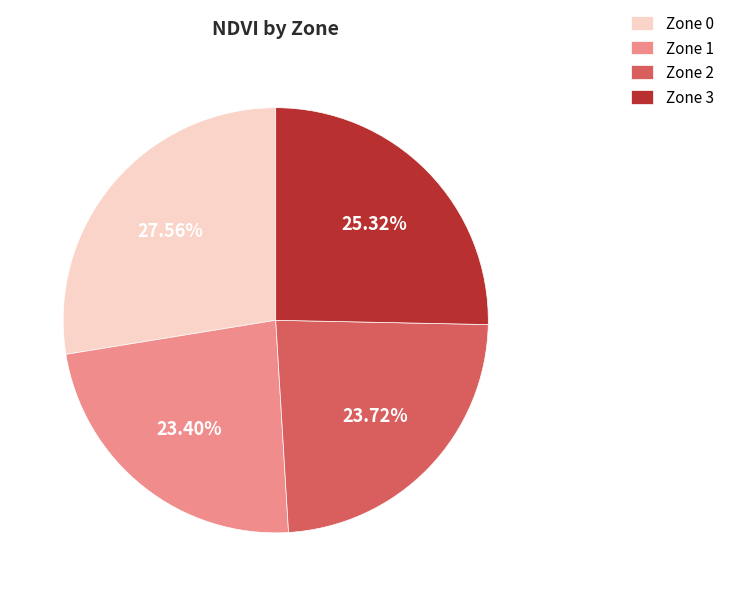

Is Zone 1 the majority of the pie?

No